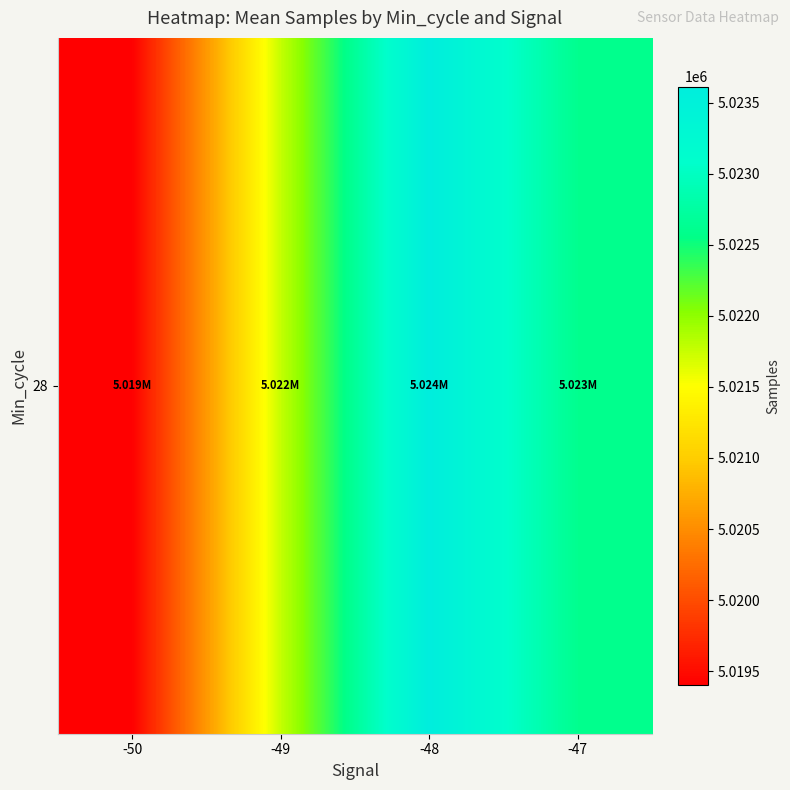

How many distinct data groups are displayed?

1